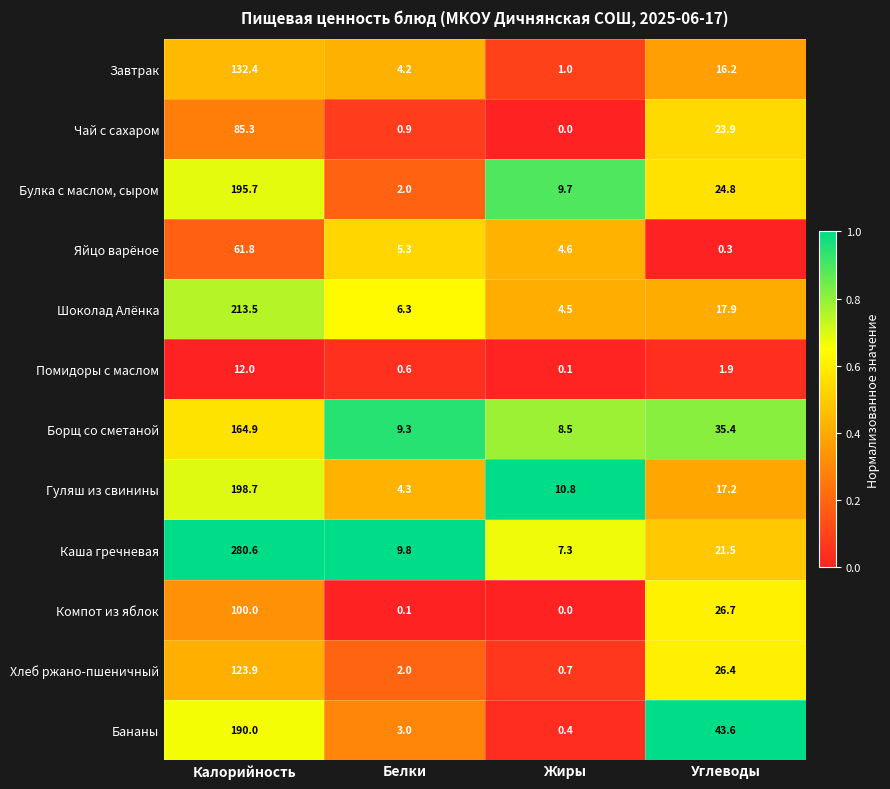

Which series has the largest range (max minus min)?

Каша гречневая